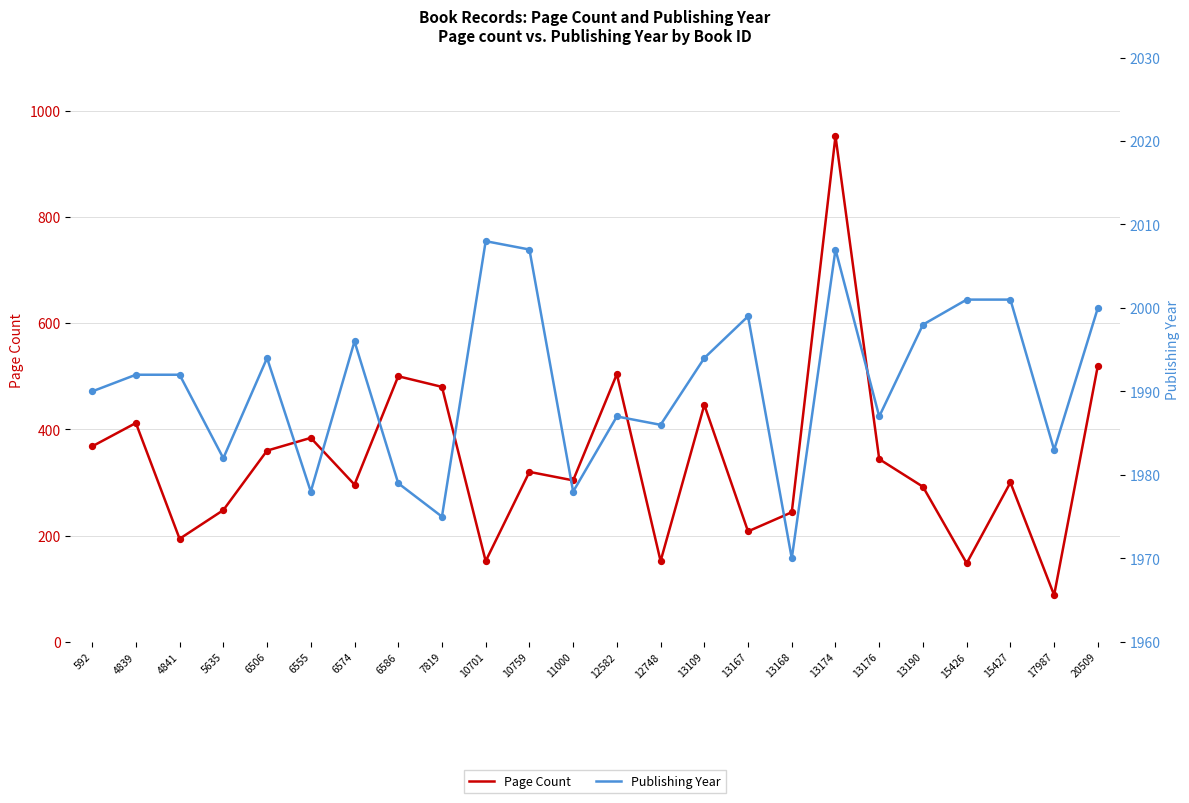

Which series contains the lowest Y value?

Page Count